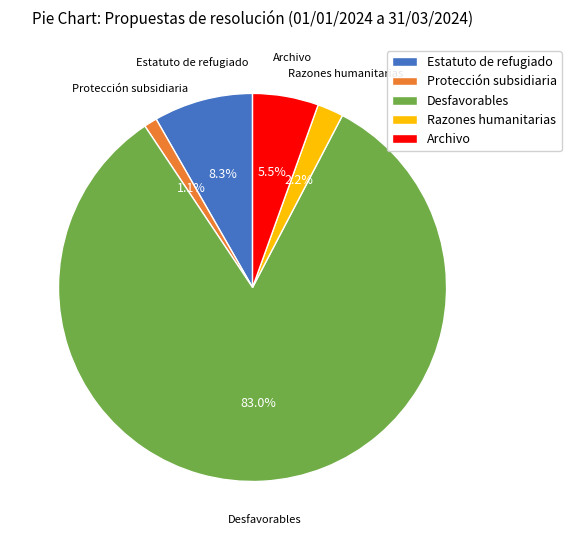

True or false: Estatuto de refugiado accounts for 44% of the total.

False